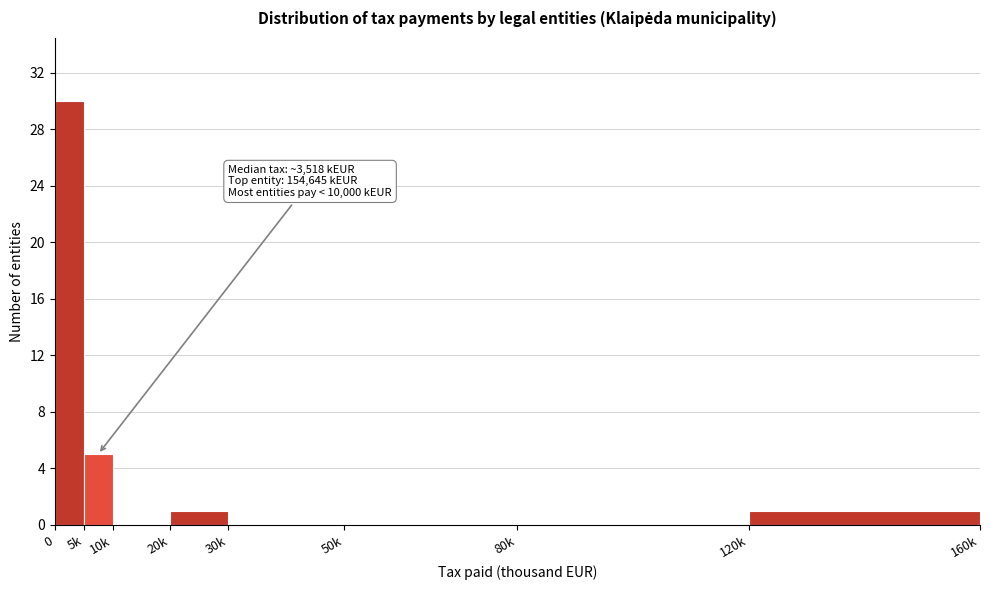

Reading right to left, transcribe all the data shown in this chart.

120k=1	80k=0	50k=0	30k=0	20k=1	10k=0	5k=5	0=30